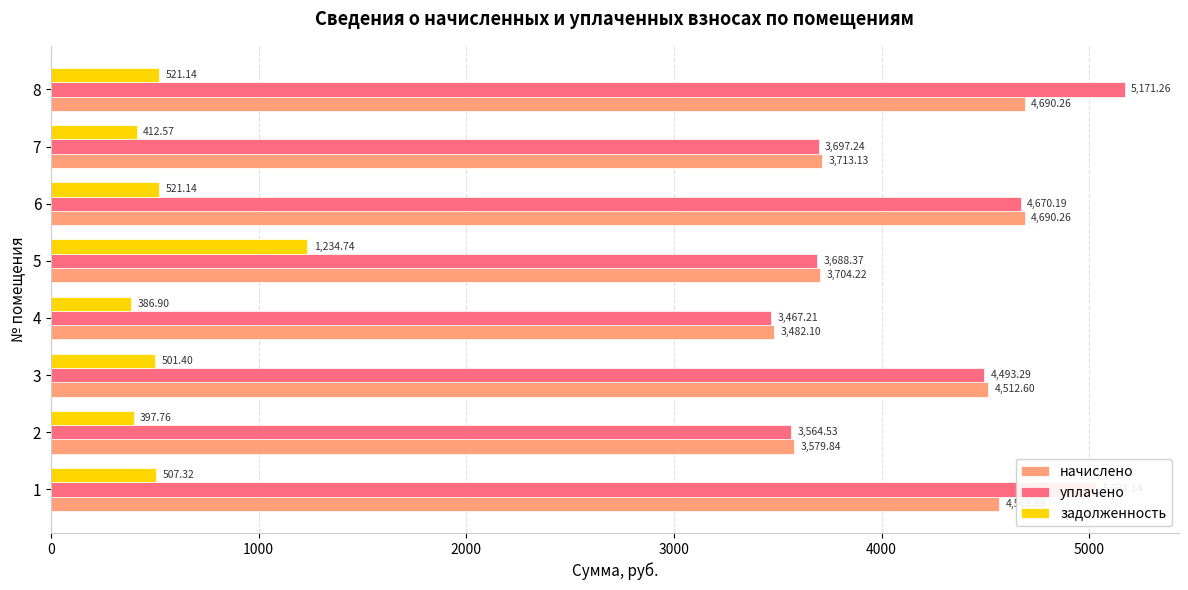

Which series has the largest range (max minus min)?

уплачено